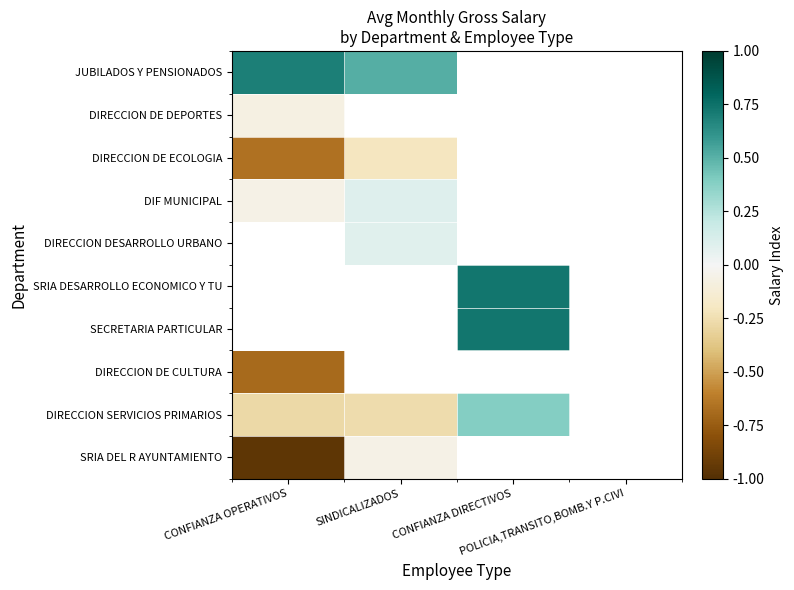

What is the sum of the JUBILADOS Y PENSIONADOS values at CONFIANZA OPERATIVOS and SINDICALIZADOS?

1.2